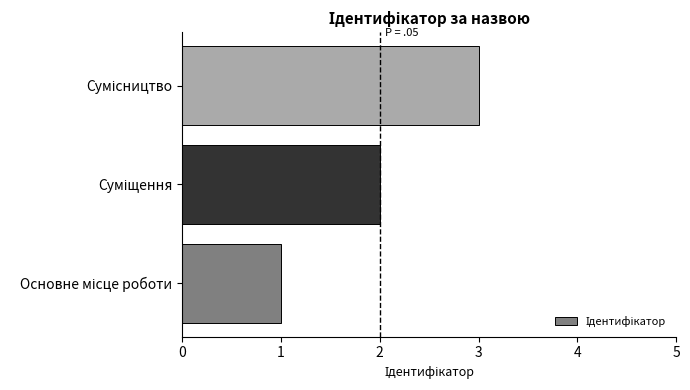

What is the greatest value displayed?

3